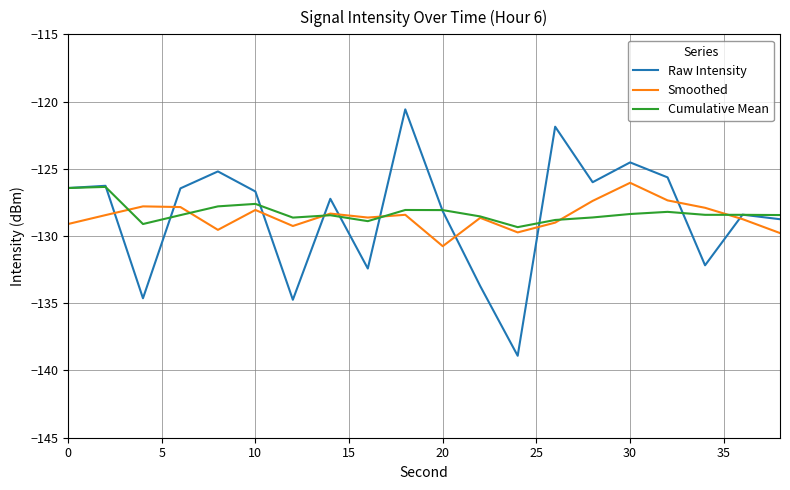

True or false: Raw Intensity and Smoothed intersect in this chart.

True